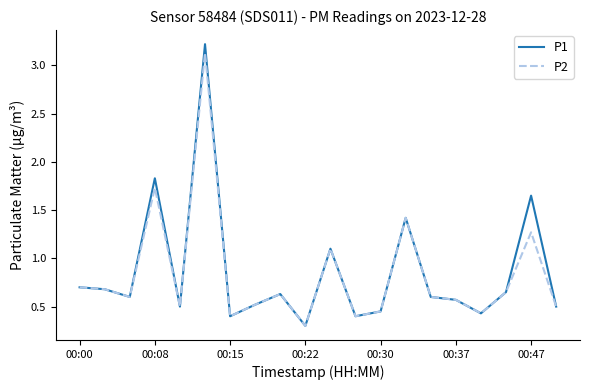

Which series has the widest spread of values?

P1